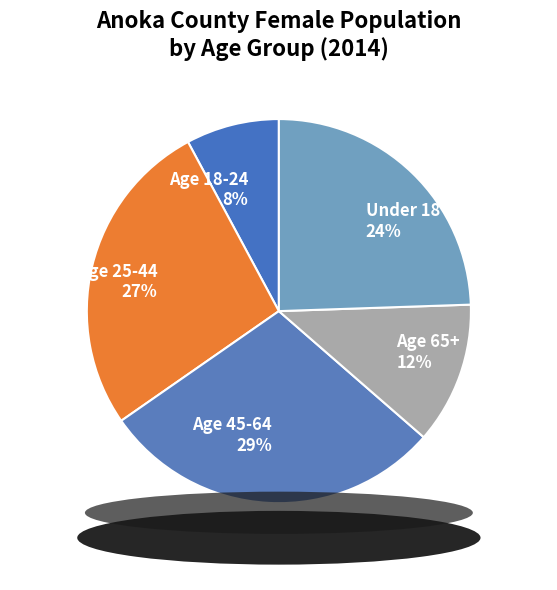

Which category has the smallest portion of the pie?

Age 18-24